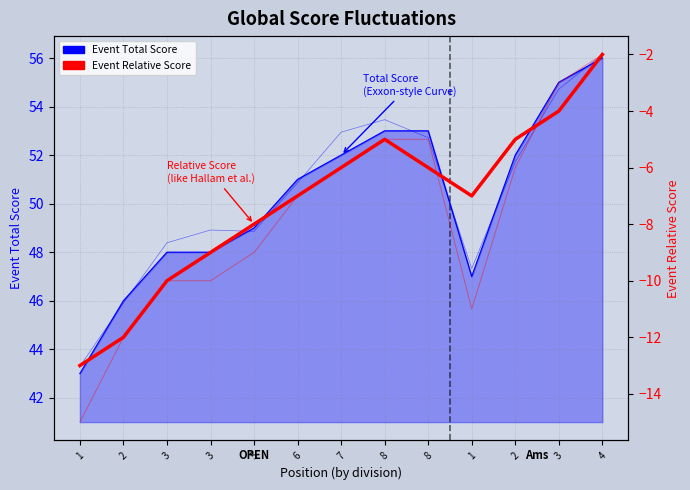

Between 2 and 8, which series saw the biggest shift?

Event Total Score